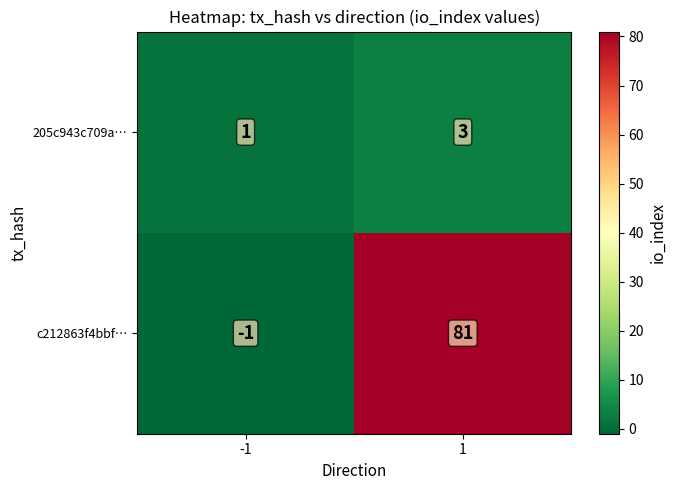

Reading left to right, extract all data points from this chart.

205c943c709a…: -1=1	1=3
c212863f4bbf…: -1=-1	1=81